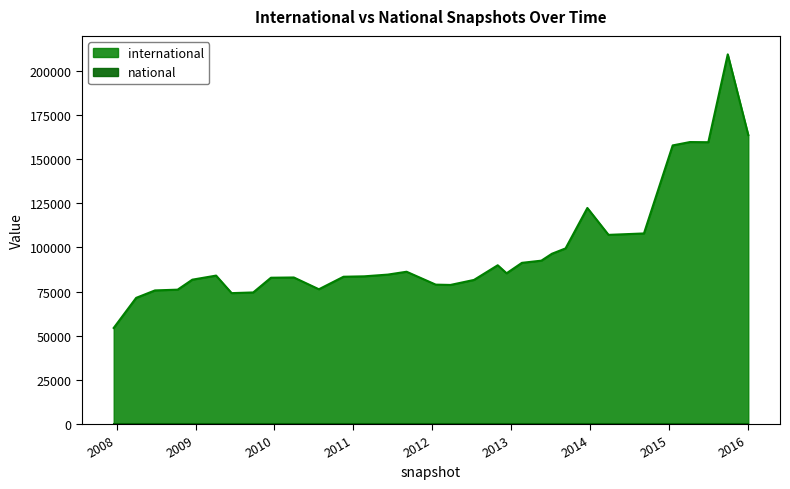

How many lines are shown in the chart?

2